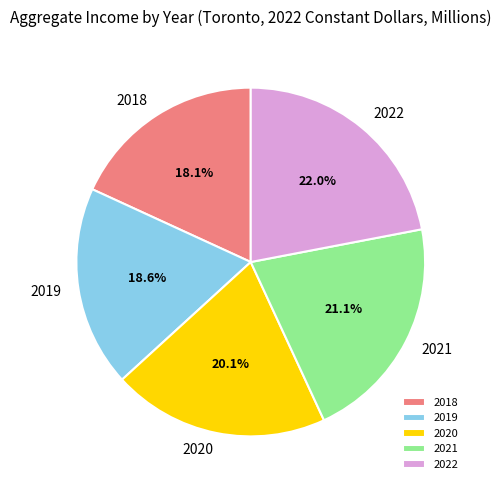

To the nearest percent, what percentage of the pie is 2021?

21%